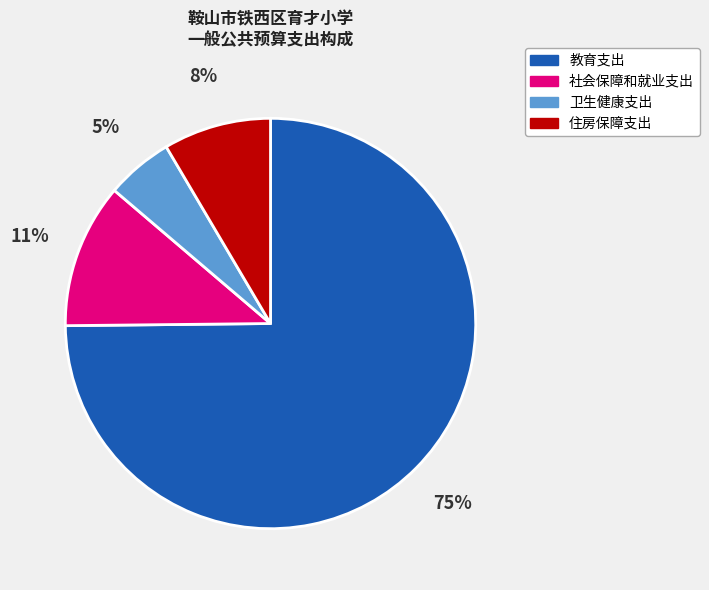

The 教育支出 slice represents 75% of the pie. True or false?

True